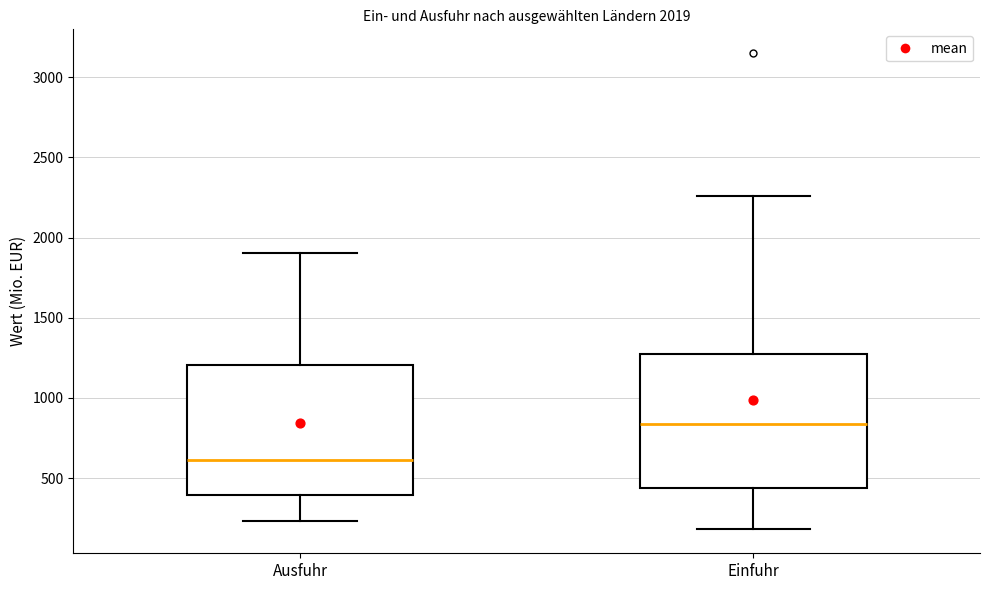

Which box's median line is the lowest?

Ausfuhr